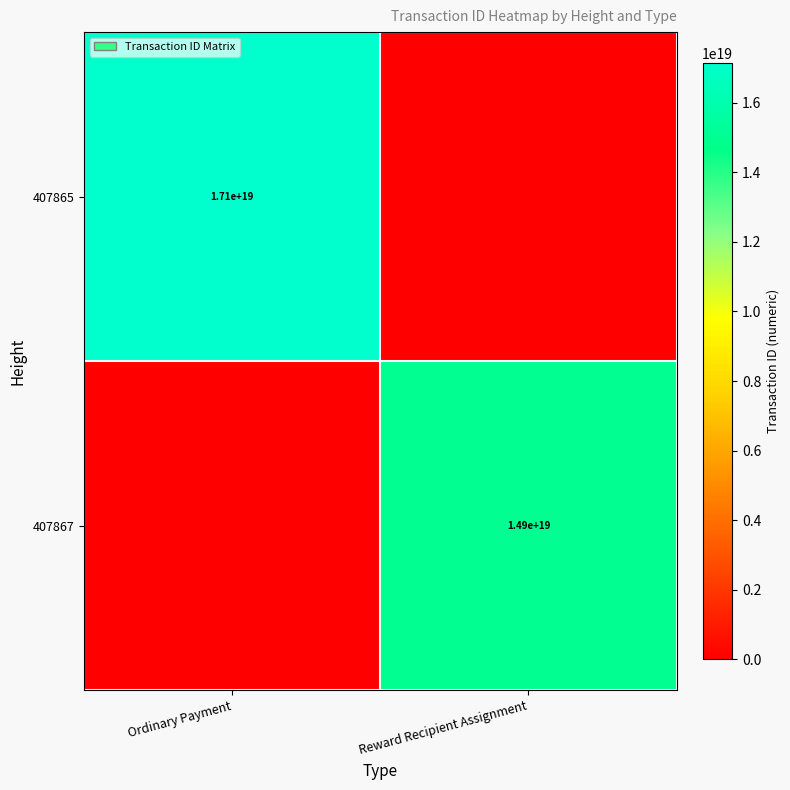

True or false: 407867 has a value of 14900000000000000000 at Reward Recipient Assignment.

True